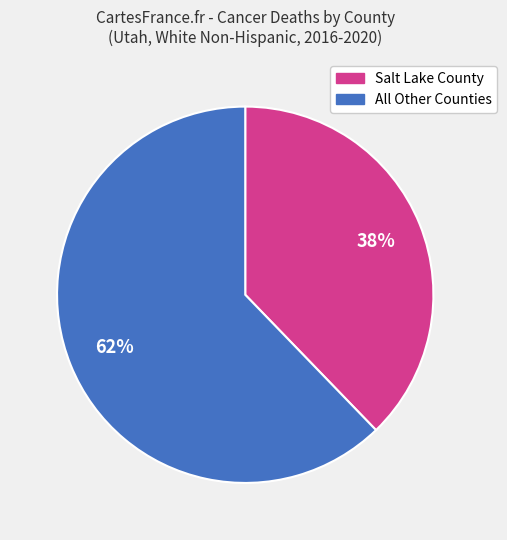

Is there a majority slice in this chart?

Yes